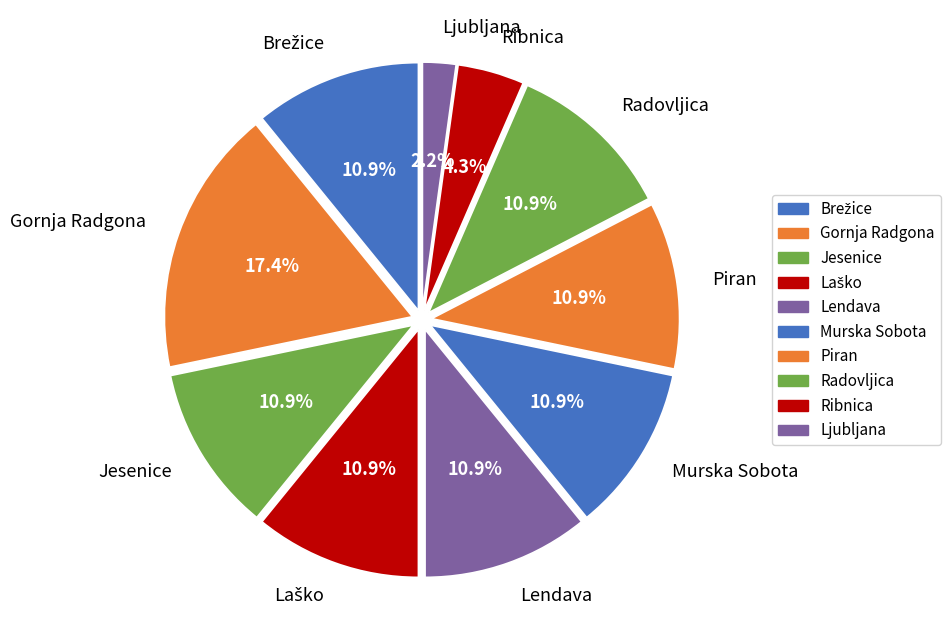

How many slices are in this pie chart?

10